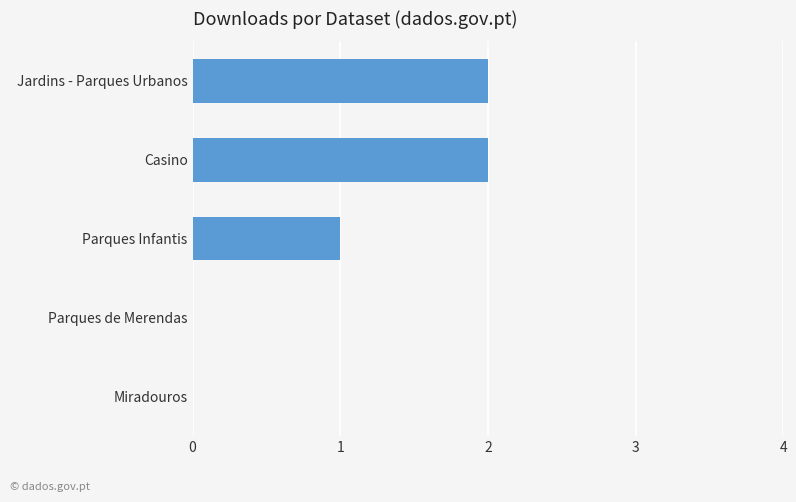

What is the sum of all values?

5